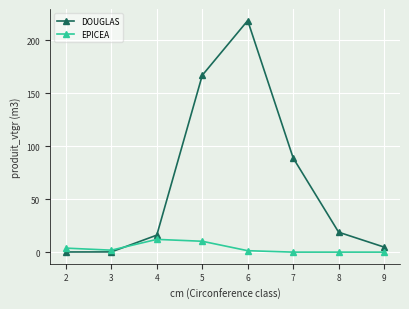

Where is the first local maximum for DOUGLAS?

6